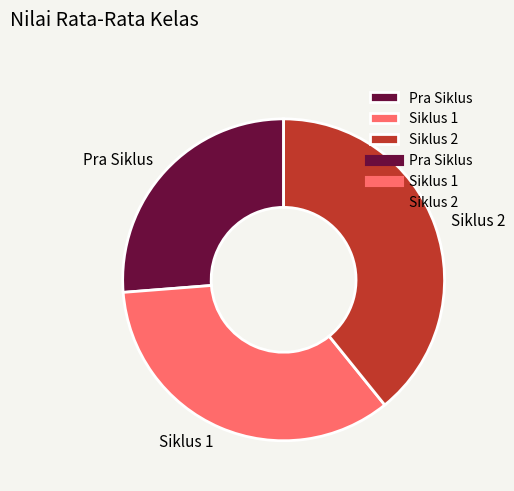

What is the largest slice in the pie chart?

Siklus 2